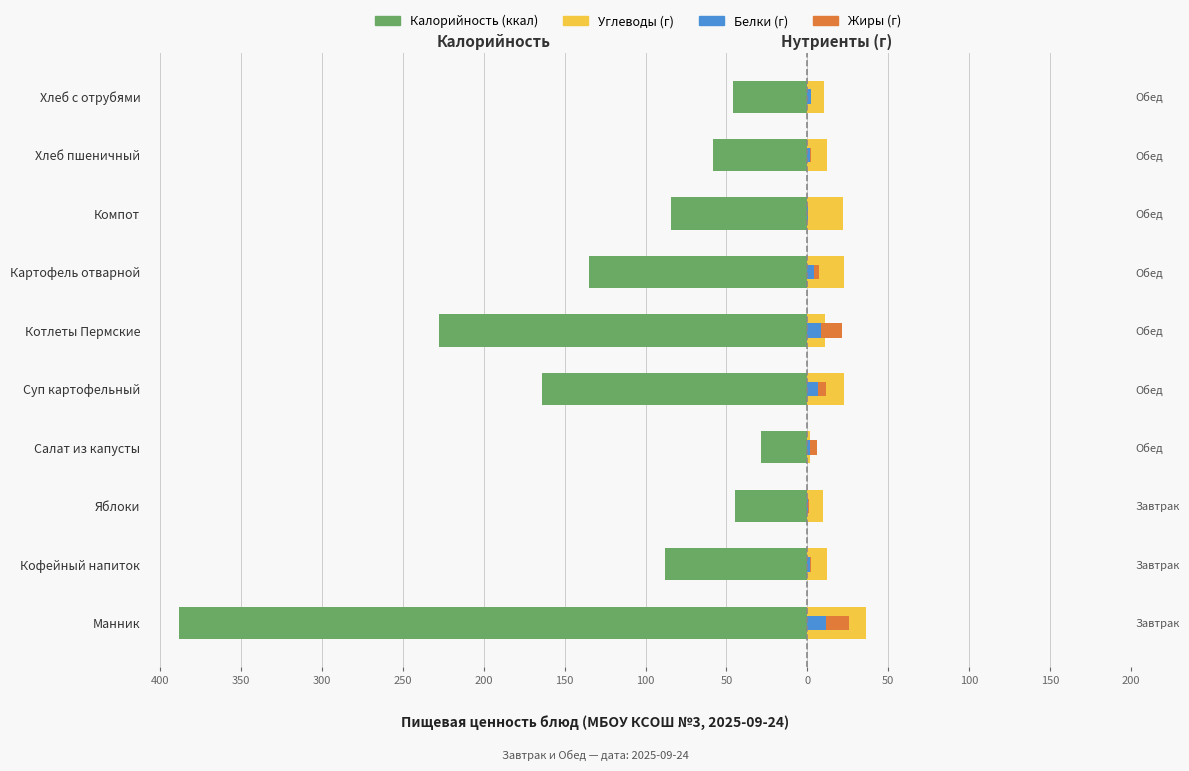

Reading left to right, what are all the values shown in this chart?

Калорийность: -388.2	-88.0	-45.0	-28.5	-164.1	-228.0	-135.0	-84.0	-58.5	-46.0
Углеводы: 36.0	12.3	9.8	1.4	22.6	10.8	22.6	22.1	12.3	10.0
Белки: 11.3	1.9	0.4	1.7	6.7	8.4	4.0	0.6	1.9	2.0
Жиры: 14.7	0.2	0.4	4.1	4.6	13.0	3.1	0.1	0.2	0.4